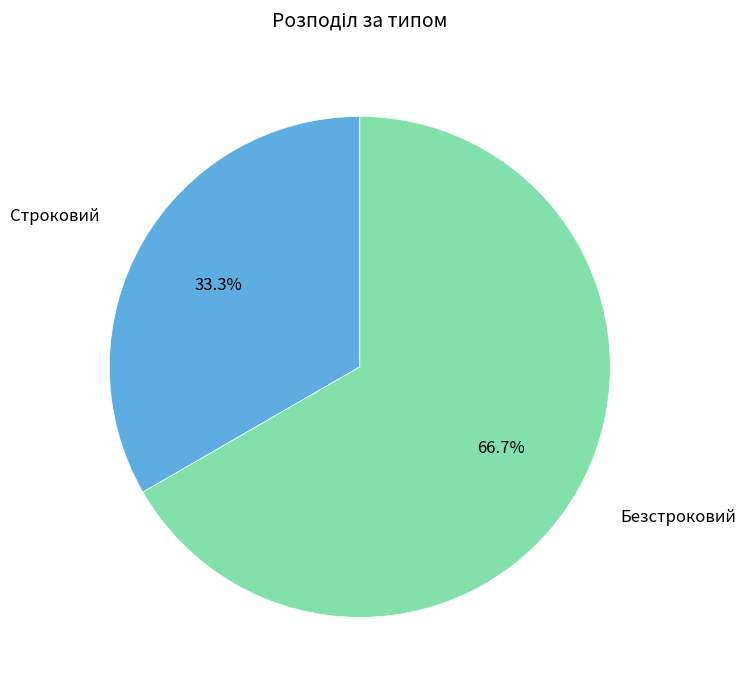

Does any single category account for the majority?

Yes